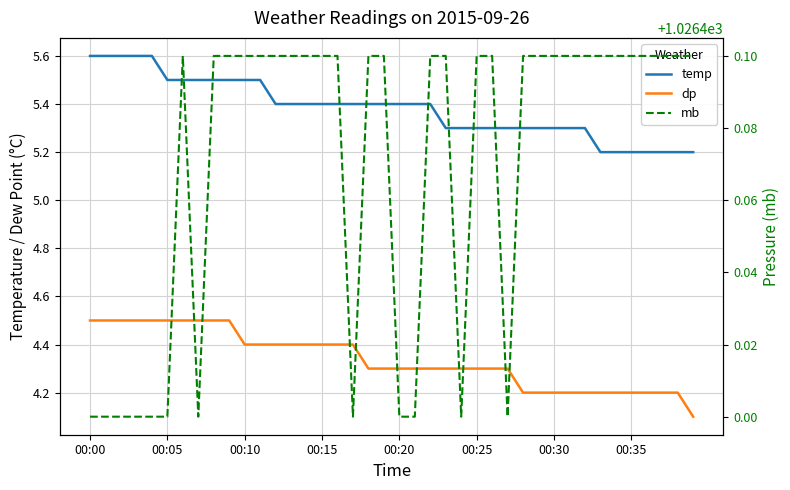

Which series has the largest total across all categories?

mb